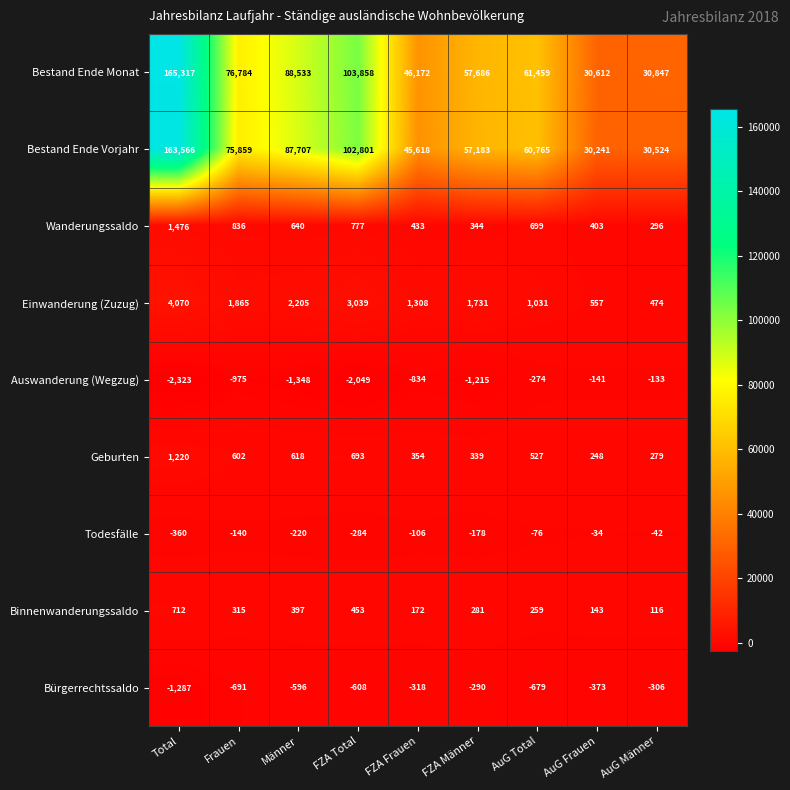

Which category has the lowest value across all series?

Total